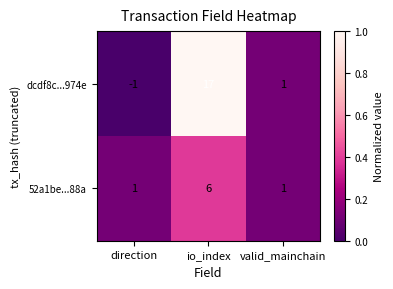

Which series has the largest range (max minus min)?

dcdf8c...974e